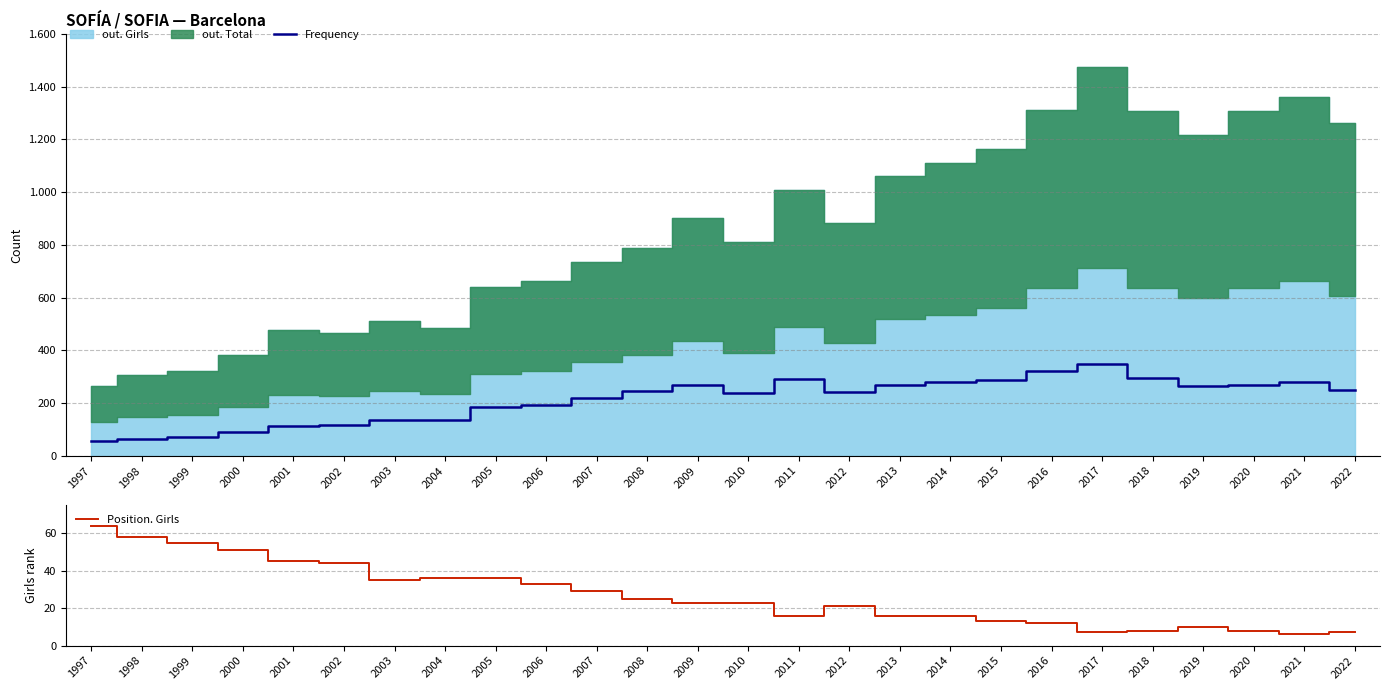

Between which two adjacent categories do Position. Girls and Frequency first intersect?

1997 and 1998